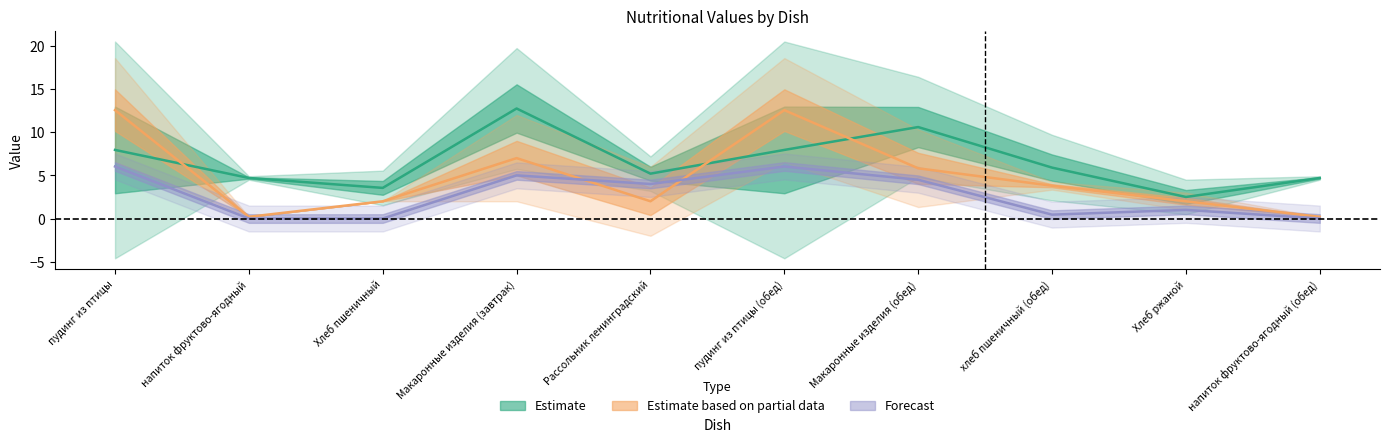

What are all the series names shown in the legend?

Estimate, Estimate based on partial data, Forecast